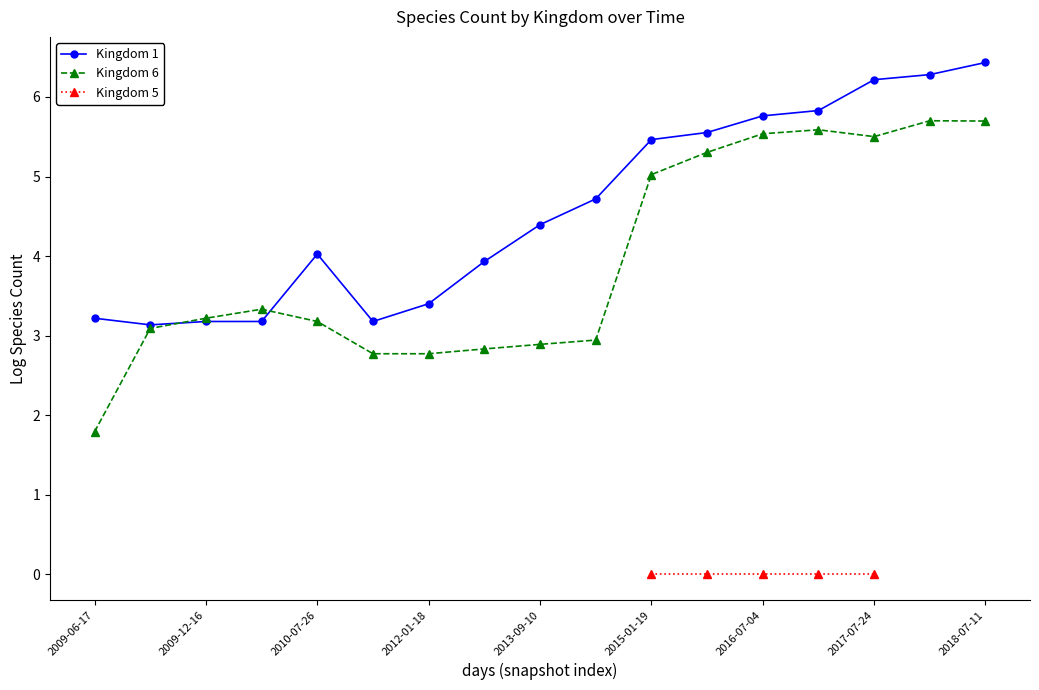

At which label does Kingdom 1 reach its peak?

2018-07-11